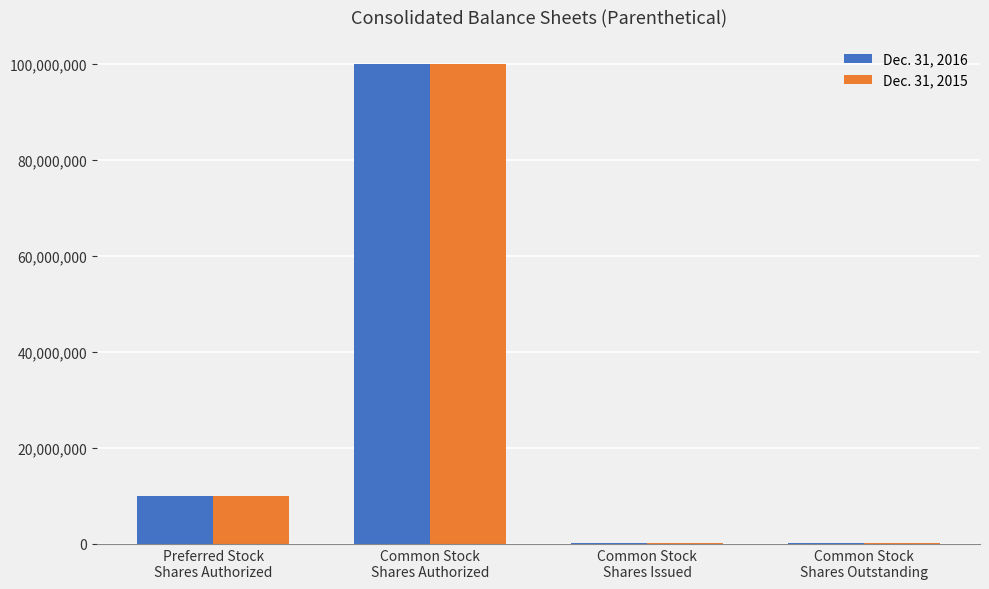

What is the maximum value shown in the chart?

100000000